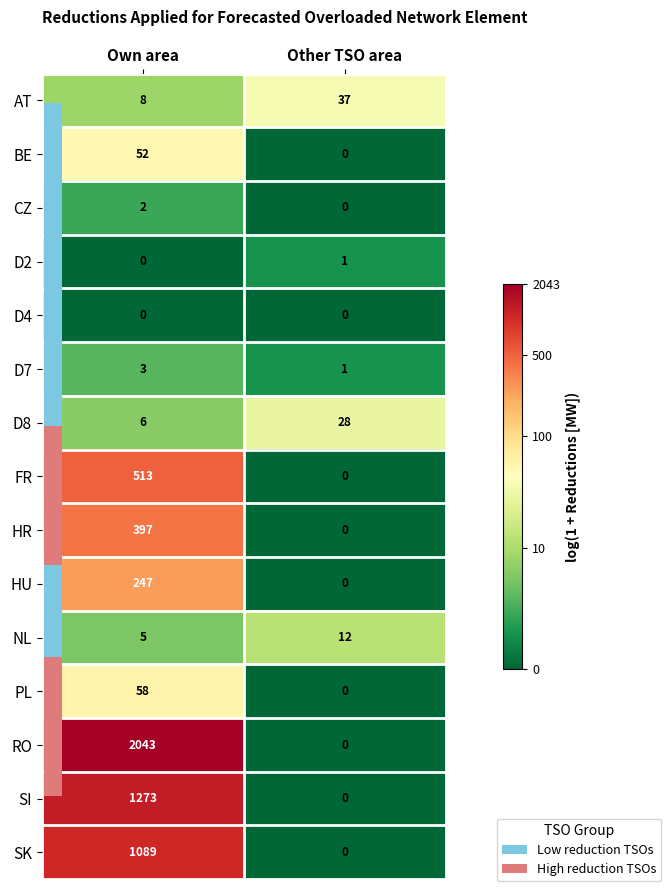

What is the sum of all SI values?

1273